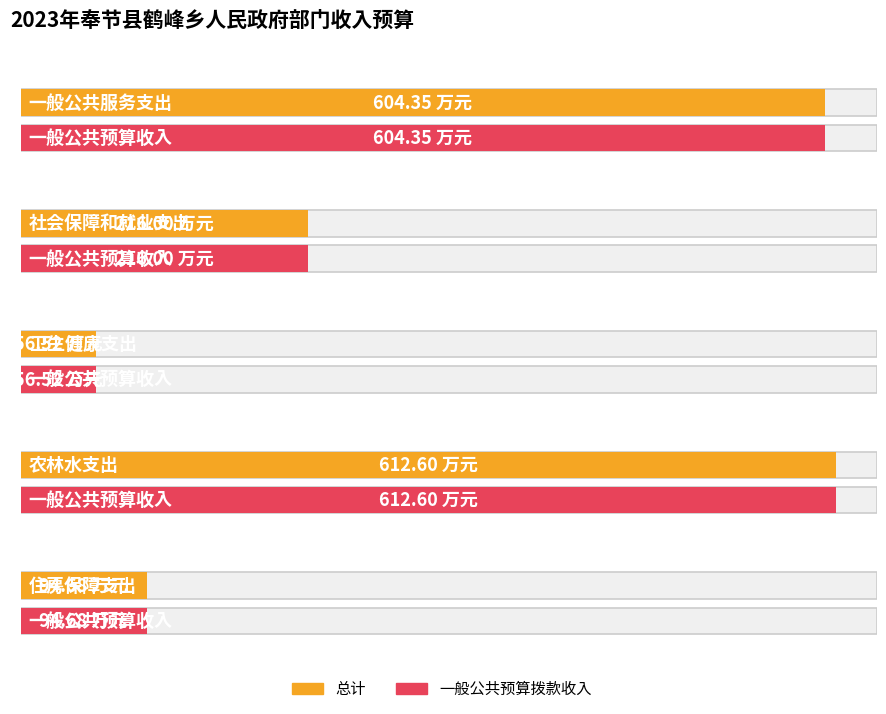

What is the difference between the maximum and minimum values in the 总计 series?

556.1